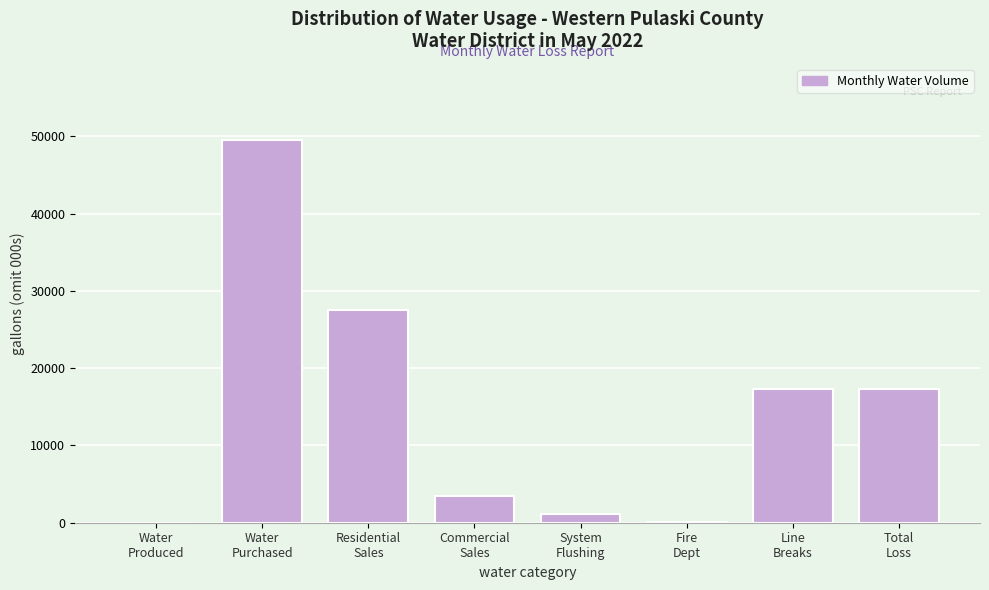

What is the maximum value shown in the chart?

49505